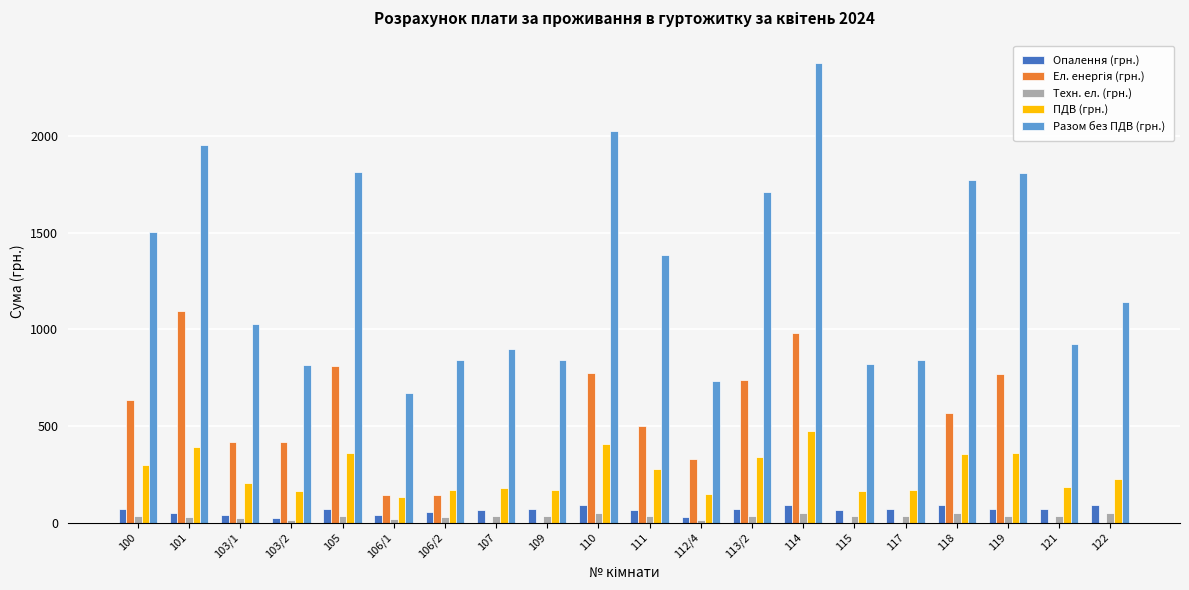

How many data points does each series have?

20